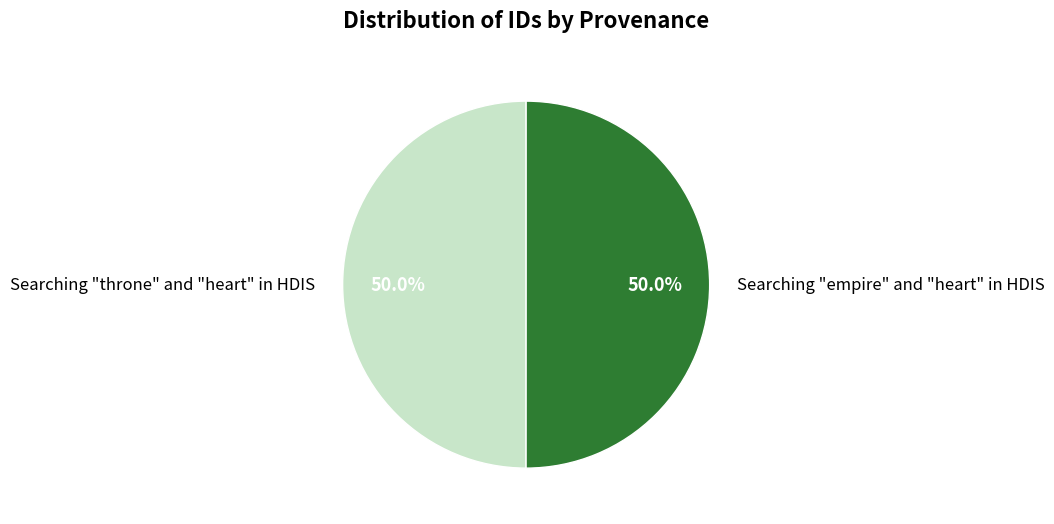

To the nearest percent, what percentage of the pie is Searching "empire" and "heart" in HDIS?

50%